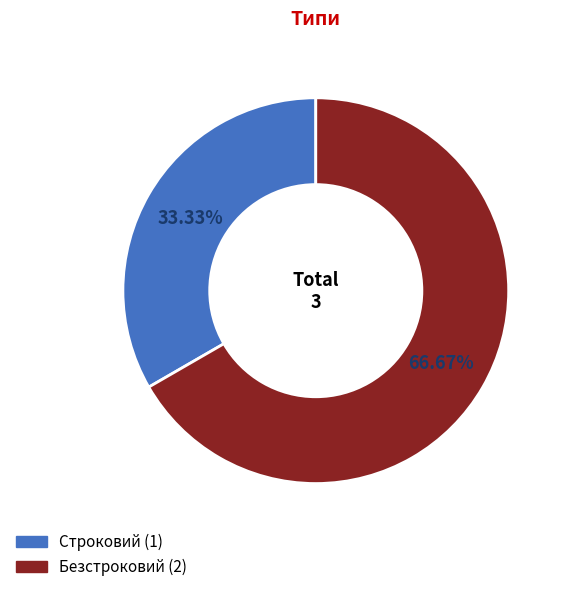

Which slice is the largest?

Безстроковий